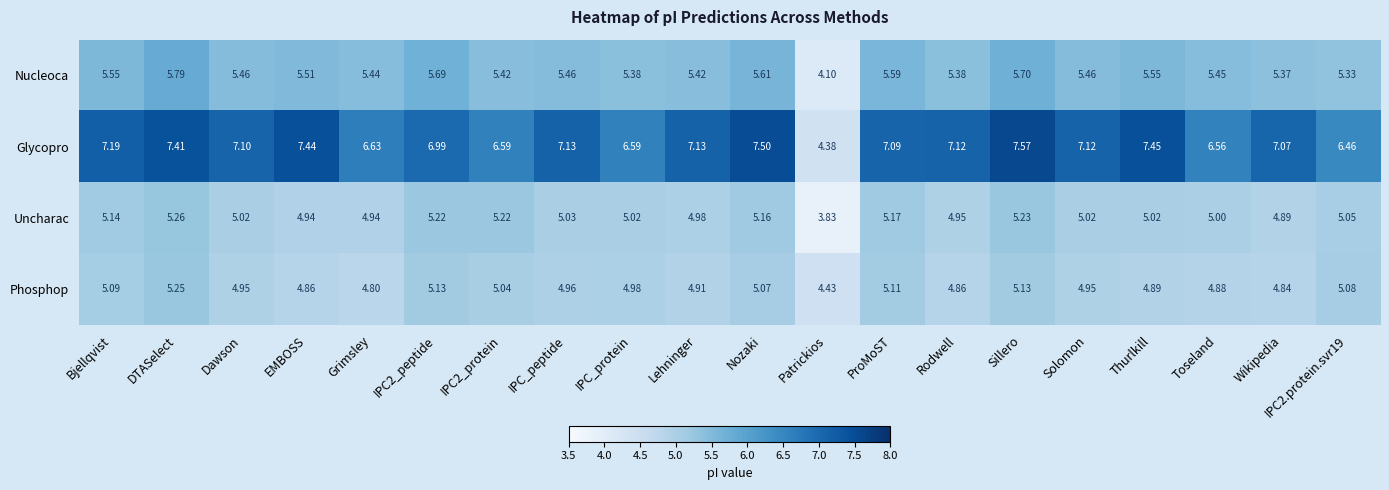

Which series changed the most between IPC2_protein and Nozaki?

Glycopro